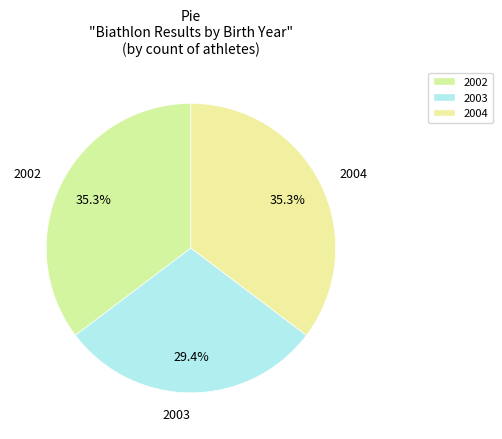

Combined, what portion of the pie is 2004 and 2002?

70.6%